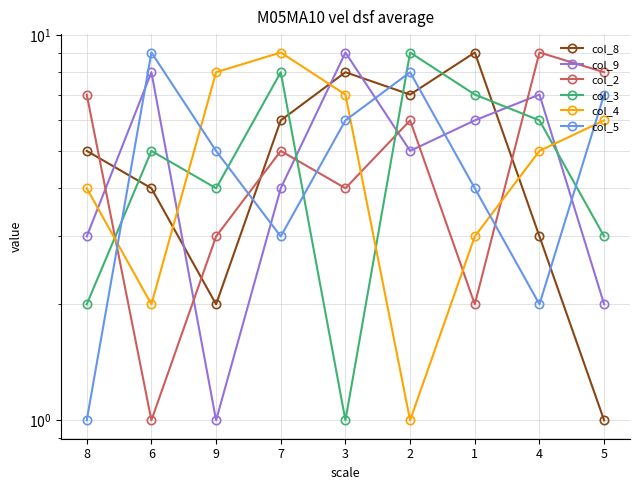

Rank the series by their maximum value, from highest to lowest.

col_8, col_9, col_2, col_3, col_4, col_5